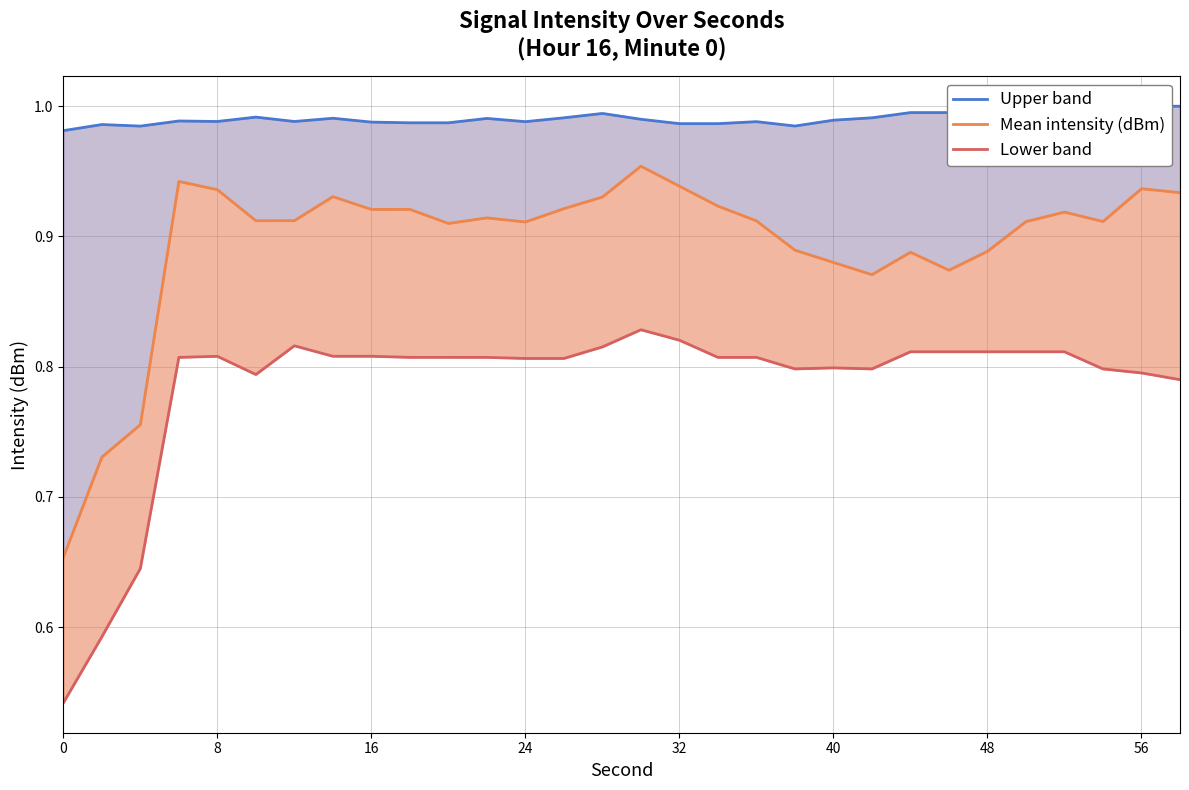

What is the smallest value displayed?

0.5